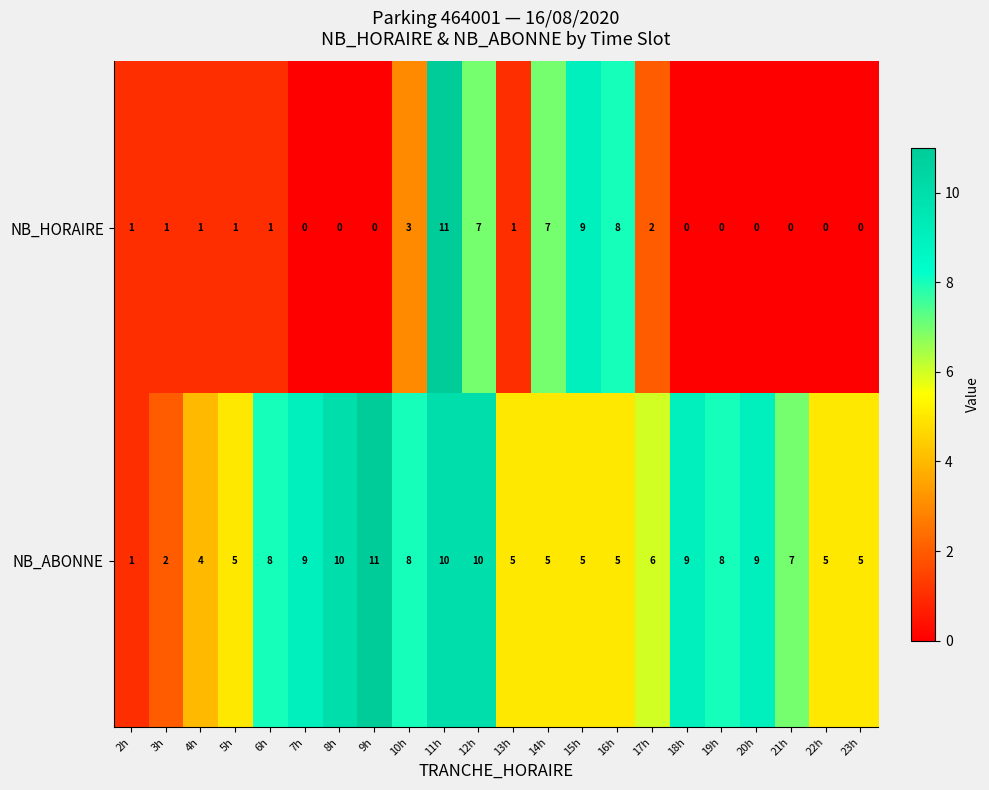

What is the spread (max minus min) of values at 6h?

7